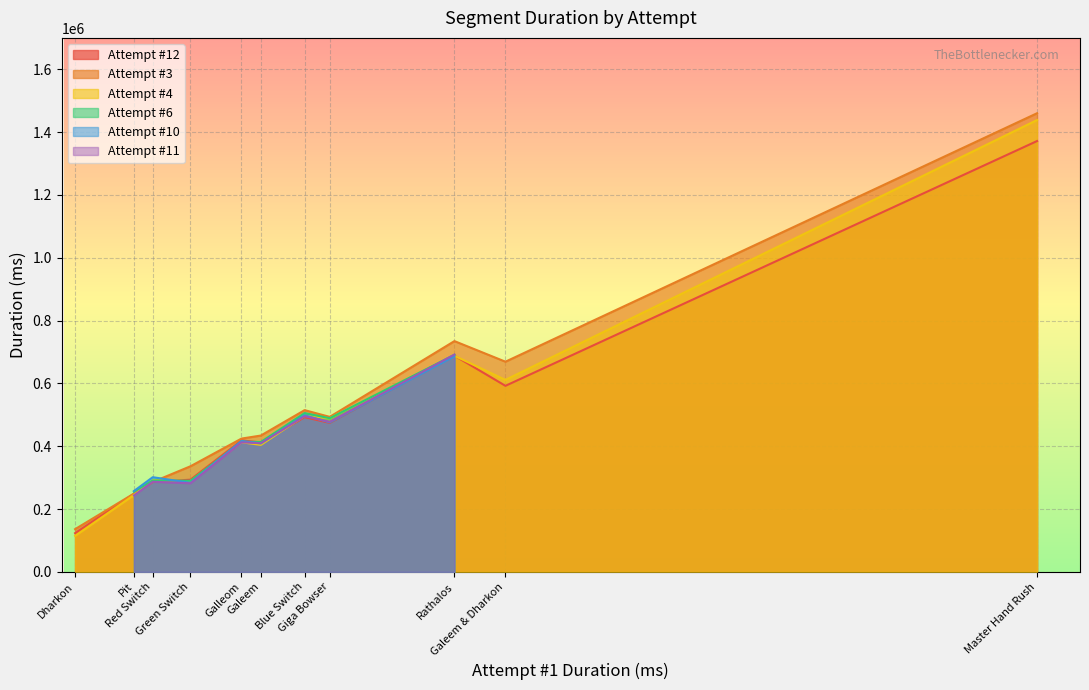

What is the approximate value at 7, to the nearest 50?

449350